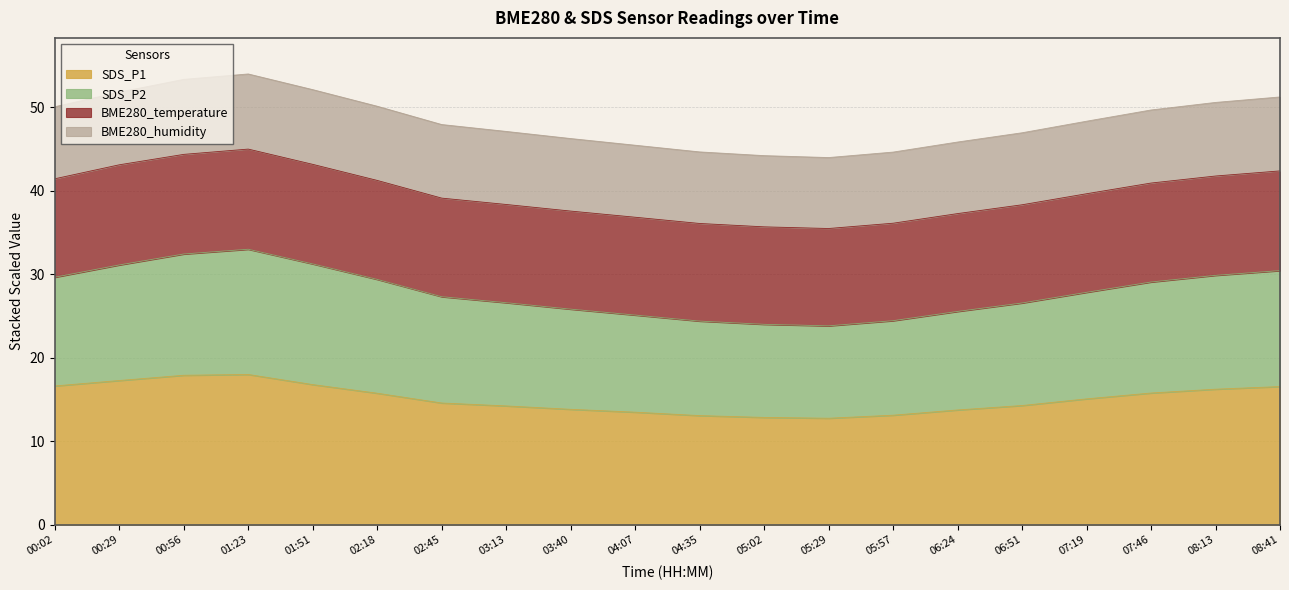

What is the label of the 16th point from the left?

06:51